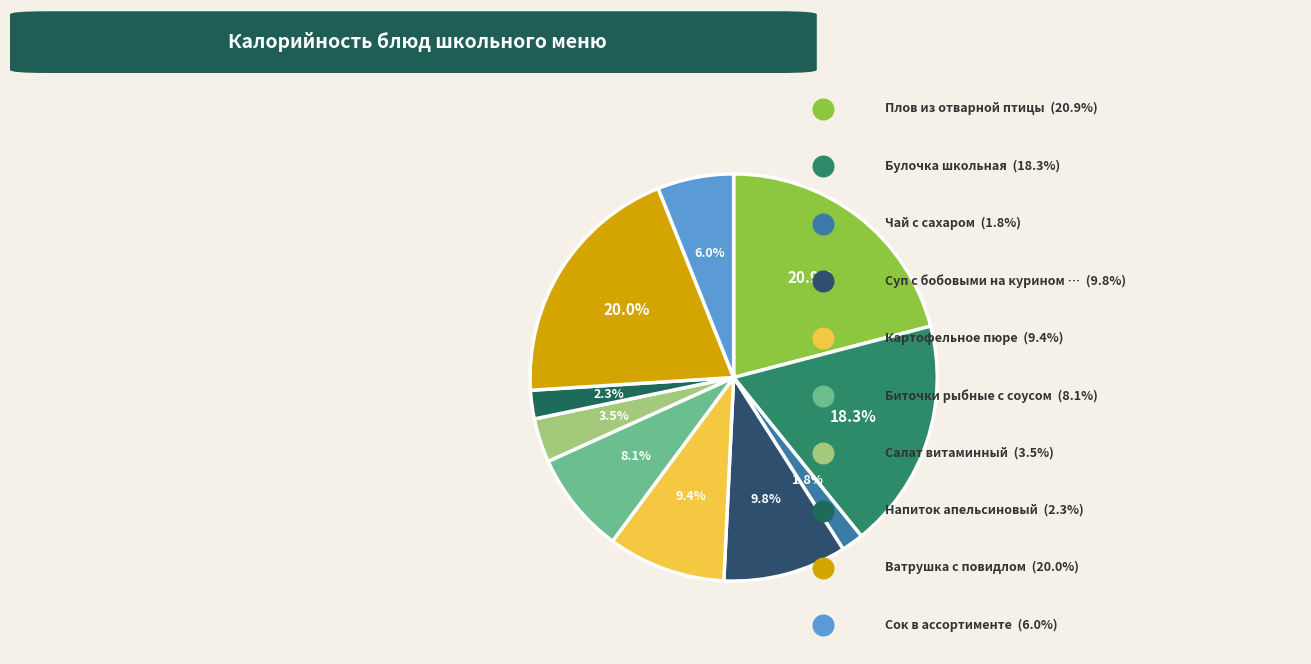

What percentage is NOT represented by Сок в ассортименте?

94.0%